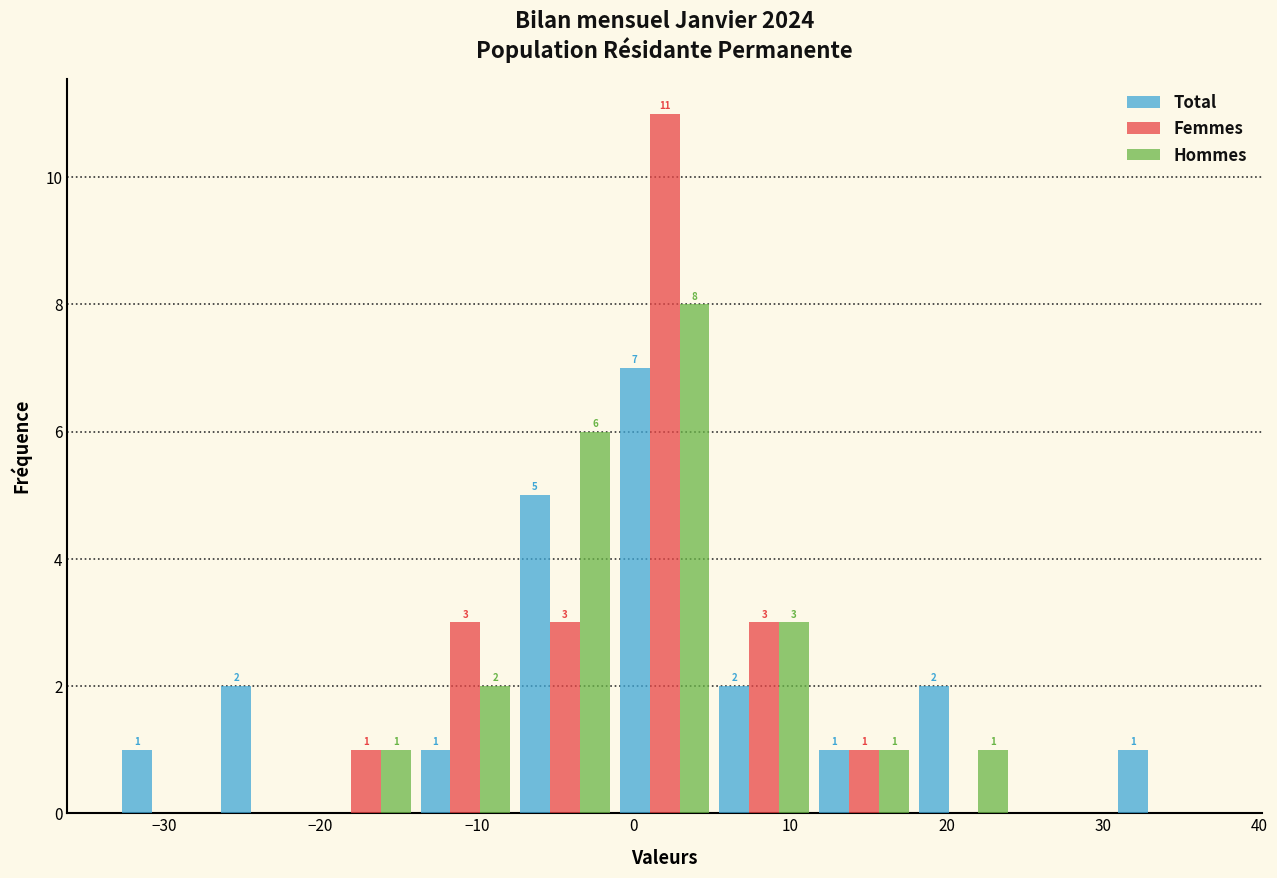

In the Hommes series, which range on the x-axis has the tallest bar?

-1 to 5